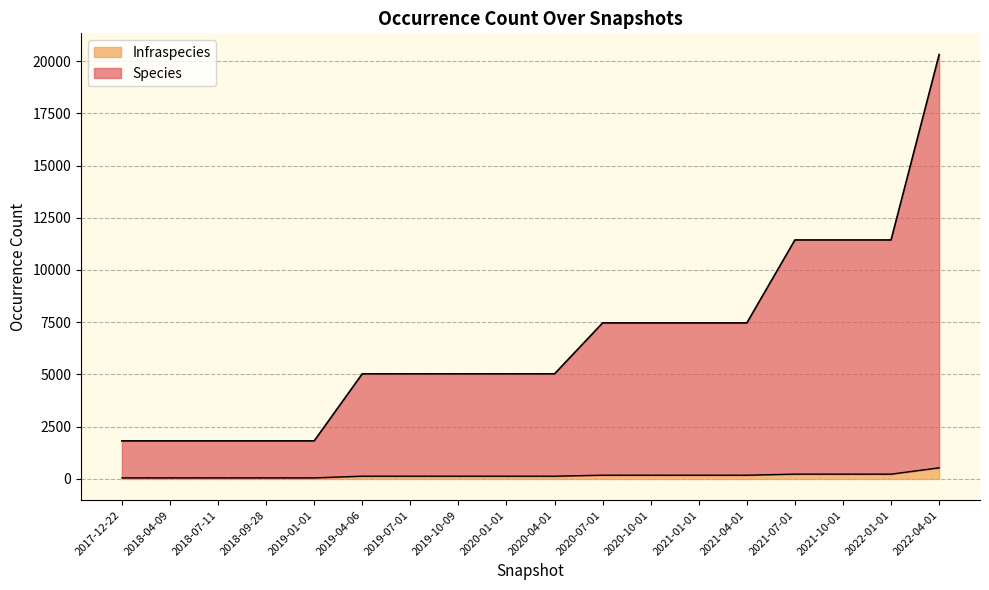

What is the difference between the maximum and minimum values in the Infraspecies series?

482